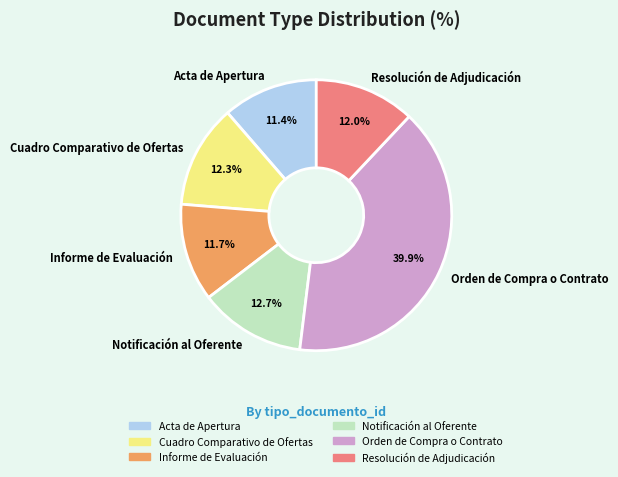

To the nearest percent, what is the difference between the Acta de Apertura and Notificación al Oferente slice percentages?

1%